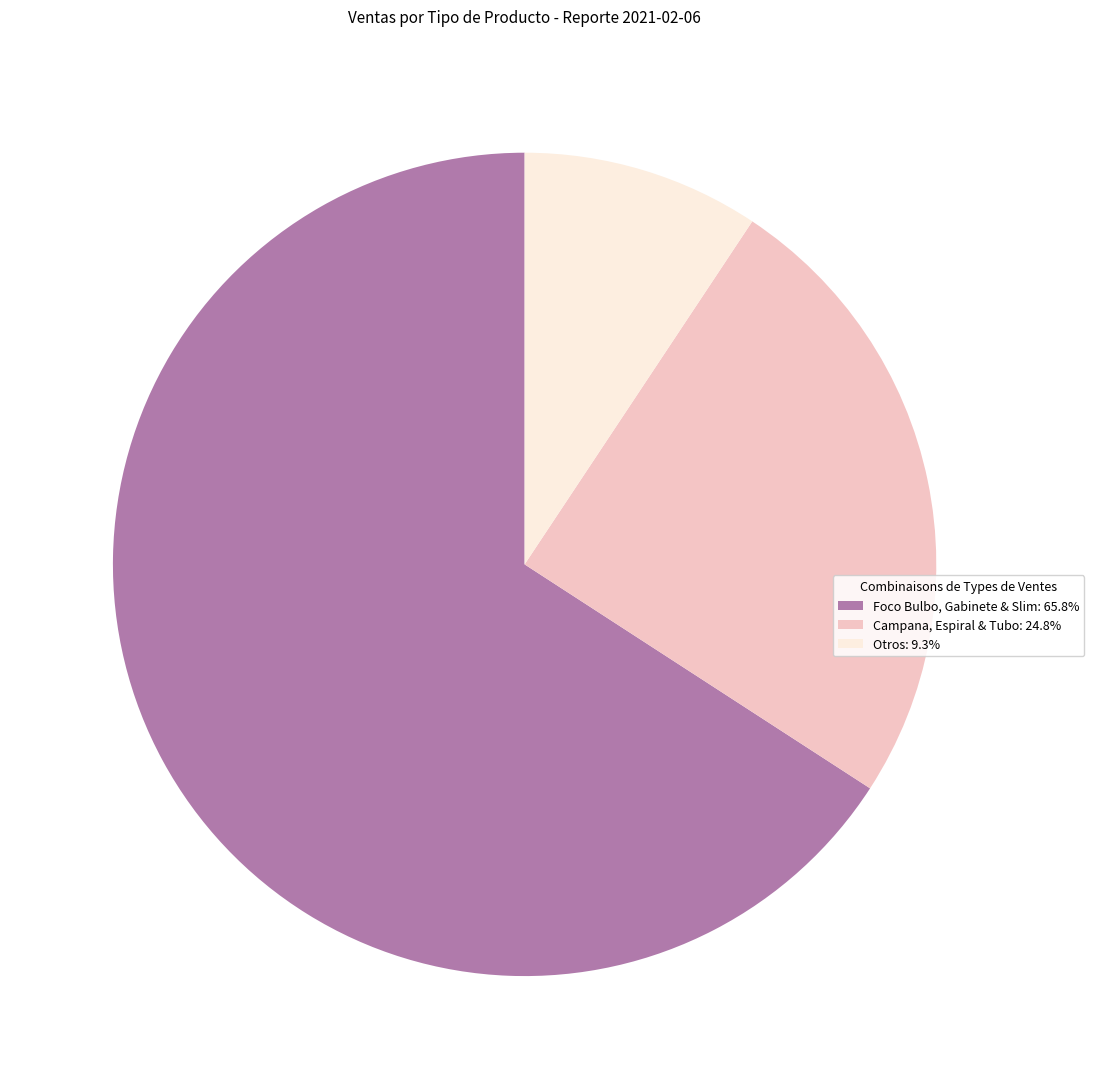

Is there a majority slice in this chart?

Yes